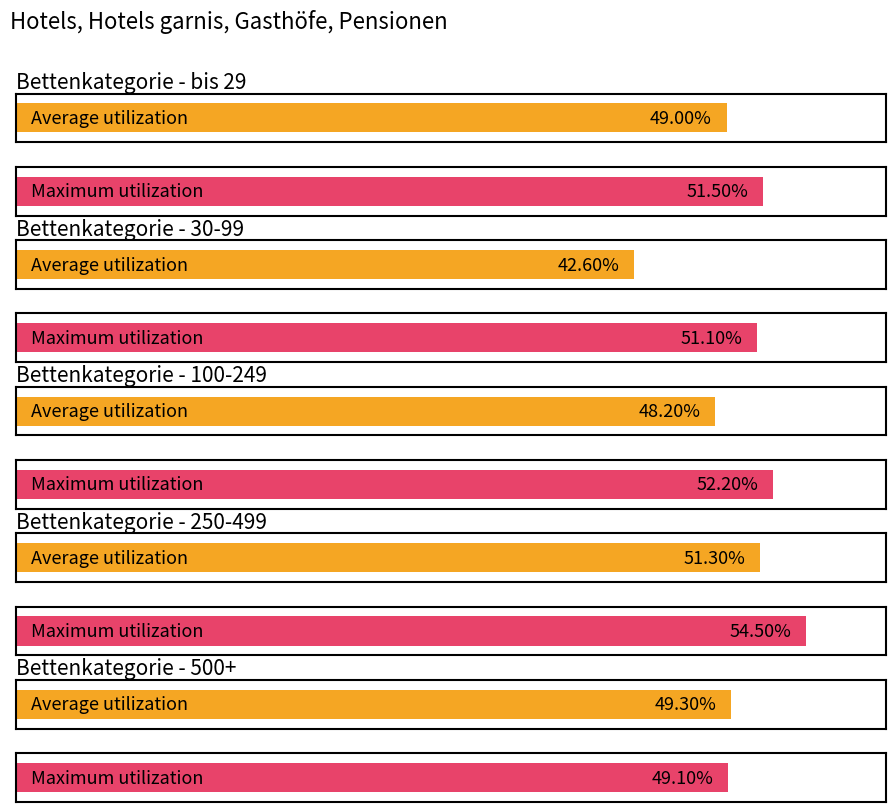

At how many categories does at least one series exceed 48?

5